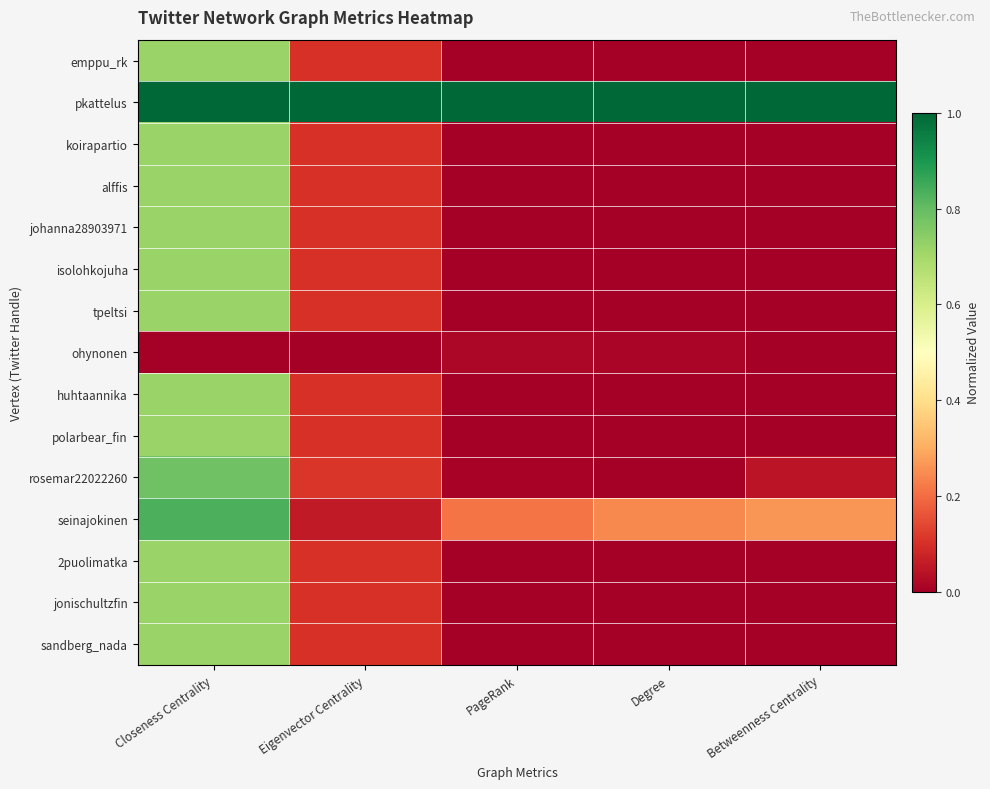

Reading left to right, transcribe all the data shown in this chart.

emppu_rk: Closeness Centrality=0.7	Eigenvector Centrality=0.1	PageRank=0.0	Degree=0.0	Betweenness Centrality=0.0
pkattelus: Closeness Centrality=1.0	Eigenvector Centrality=1.0	PageRank=1.0	Degree=1.0	Betweenness Centrality=1.0
koirapartio: Closeness Centrality=0.7	Eigenvector Centrality=0.1	PageRank=0.0	Degree=0.0	Betweenness Centrality=0.0
alffis: Closeness Centrality=0.7	Eigenvector Centrality=0.1	PageRank=0.0	Degree=0.0	Betweenness Centrality=0.0
johanna28903971: Closeness Centrality=0.7	Eigenvector Centrality=0.1	PageRank=0.0	Degree=0.0	Betweenness Centrality=0.0
isolohkojuha: Closeness Centrality=0.7	Eigenvector Centrality=0.1	PageRank=0.0	Degree=0.0	Betweenness Centrality=0.0
tpeltsi: Closeness Centrality=0.7	Eigenvector Centrality=0.1	PageRank=0.0	Degree=0.0	Betweenness Centrality=0.0
ohynonen: Closeness Centrality=0.0	Eigenvector Centrality=0.0	PageRank=0.0	Degree=0.0	Betweenness Centrality=0.0
huhtaannika: Closeness Centrality=0.7	Eigenvector Centrality=0.1	PageRank=0.0	Degree=0.0	Betweenness Centrality=0.0
polarbear_fin: Closeness Centrality=0.7	Eigenvector Centrality=0.1	PageRank=0.0	Degree=0.0	Betweenness Centrality=0.0
rosemar22022260: Closeness Centrality=0.8	Eigenvector Centrality=0.1	PageRank=0.0	Degree=0.0	Betweenness Centrality=0.0
seinajokinen: Closeness Centrality=0.8	Eigenvector Centrality=0.1	PageRank=0.2	Degree=0.2	Betweenness Centrality=0.3
2puolimatka: Closeness Centrality=0.7	Eigenvector Centrality=0.1	PageRank=0.0	Degree=0.0	Betweenness Centrality=0.0
jonischultzfin: Closeness Centrality=0.7	Eigenvector Centrality=0.1	PageRank=0.0	Degree=0.0	Betweenness Centrality=0.0
sandberg_nada: Closeness Centrality=0.7	Eigenvector Centrality=0.1	PageRank=0.0	Degree=0.0	Betweenness Centrality=0.0